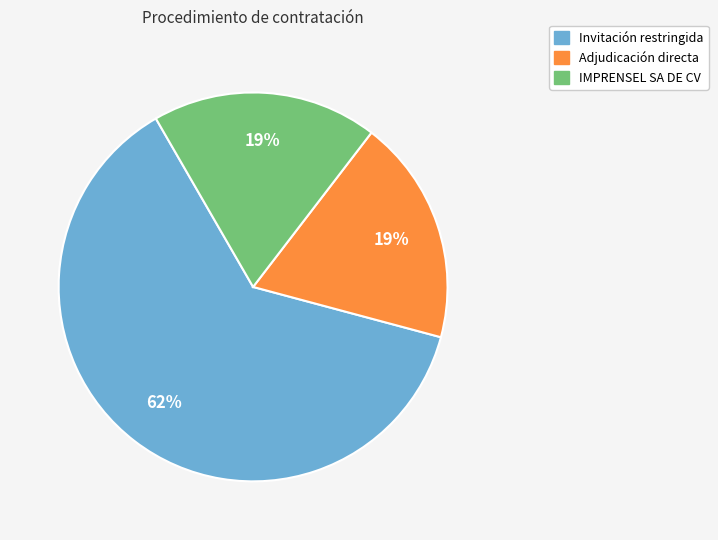

The IMPRENSEL SA DE CV slice represents 28% of the pie. True or false?

False